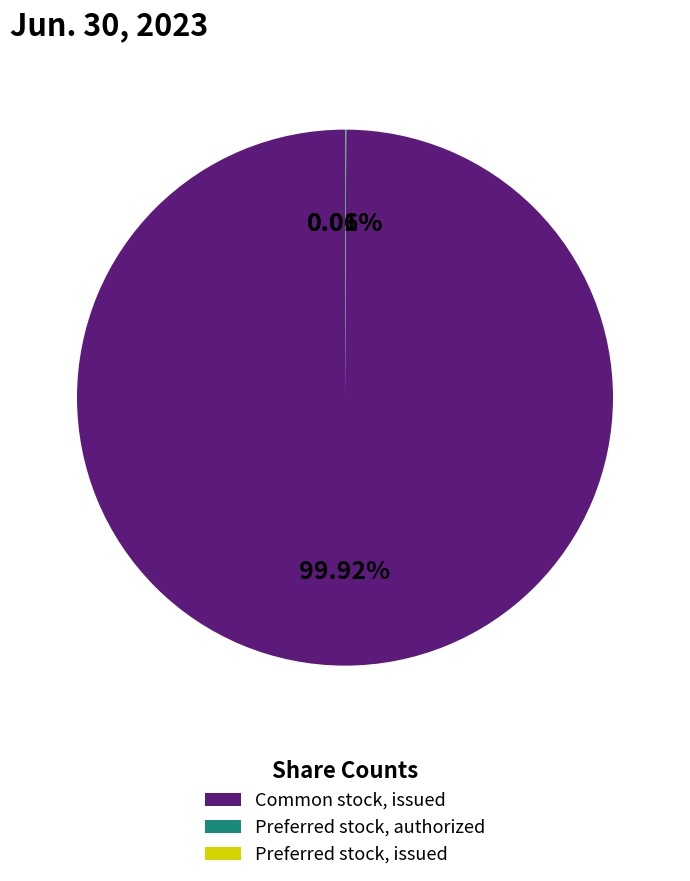

What is the largest slice in the pie chart?

Common stock, issued